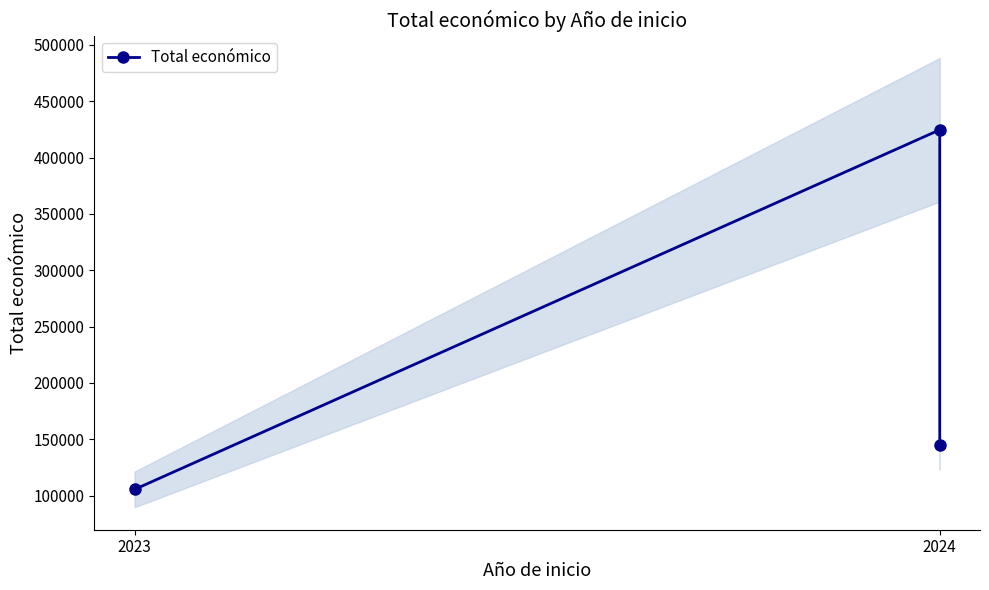

What is the value of the 2nd point from the left?

424720